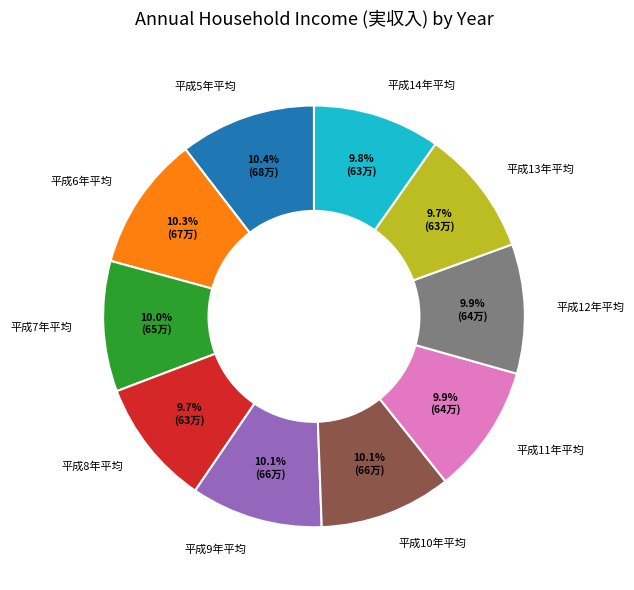

Is the sum of 平成7年平均 and 平成5年平均 greater than half?

No